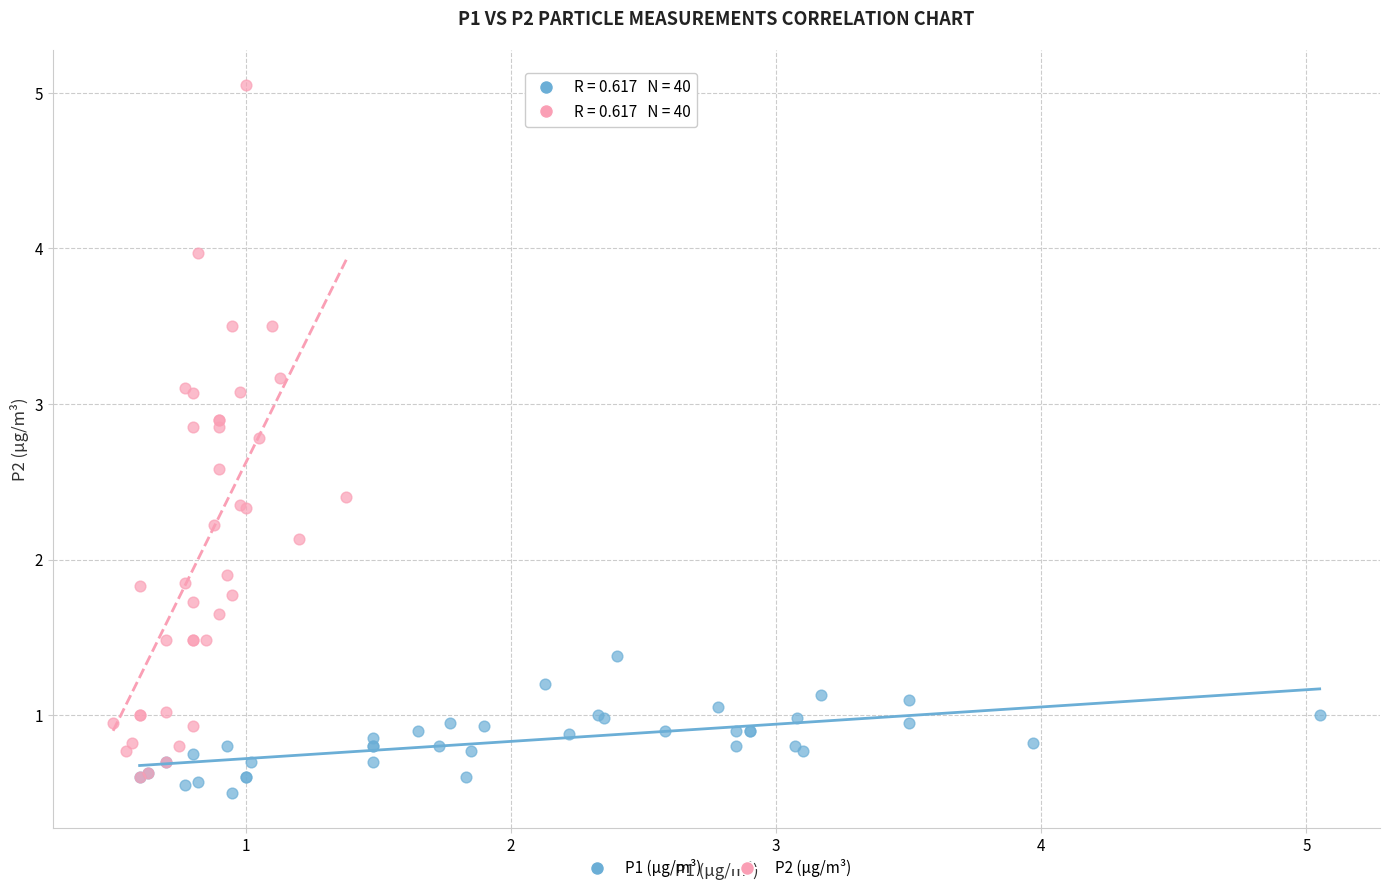

Which series has the largest Y range (max minus min)?

P2 (µg/m³)